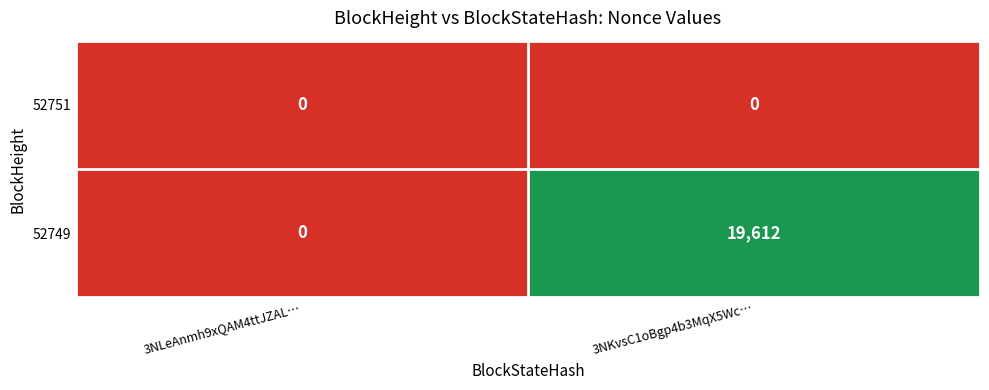

Rank the series by their average value, from highest to lowest.

52749, 52751